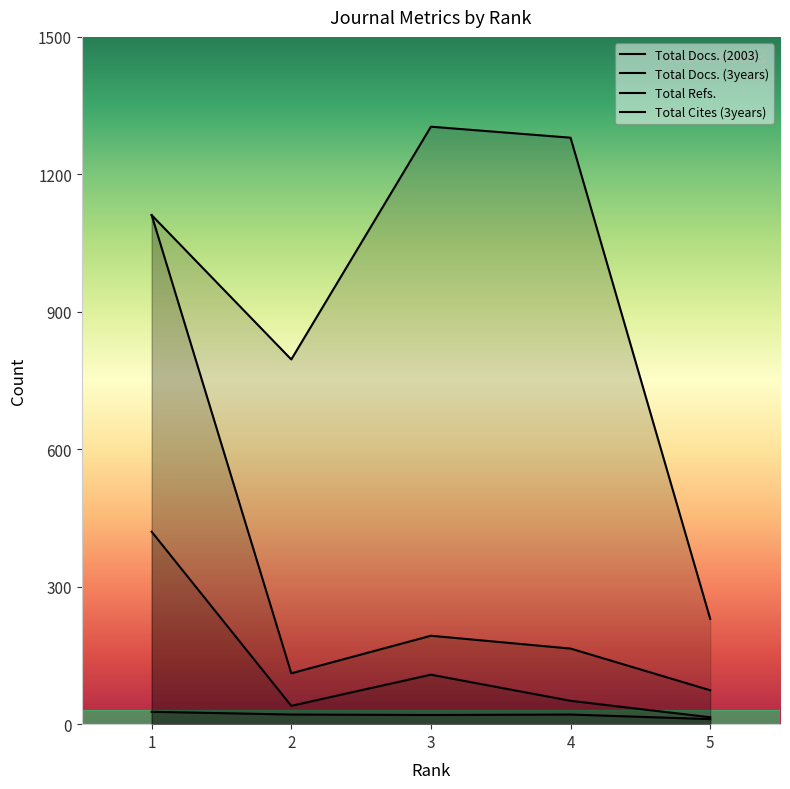

Reading left to right, transcribe all the data shown in this chart.

Total Docs. (2003): 1=27	2=21	3=20	4=21	5=11
Total Docs. (3years): 1=420	2=40	3=108	4=51	5=15
Total Refs.: 1=1111	2=111	3=193	4=165	5=74
Total Cites (3years): 1=1111	2=796	3=1304	4=1280	5=230